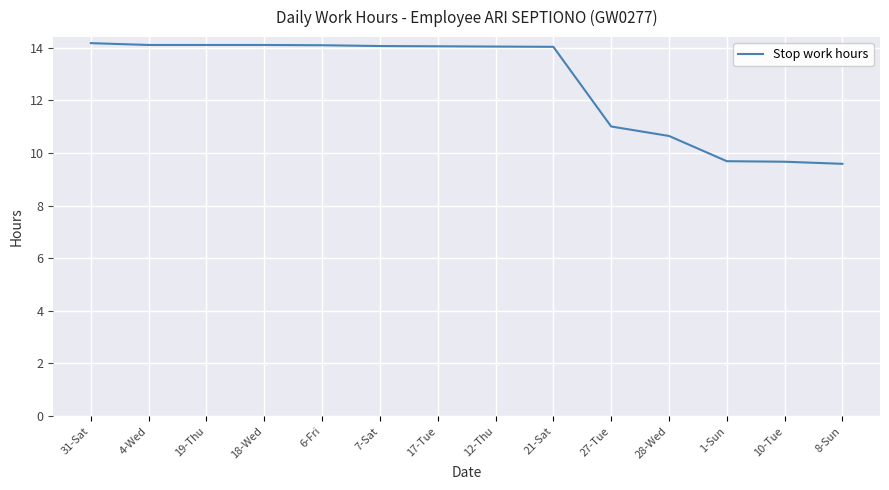

The chart shows a value of 5.9 at 10-Tue. True or false?

False